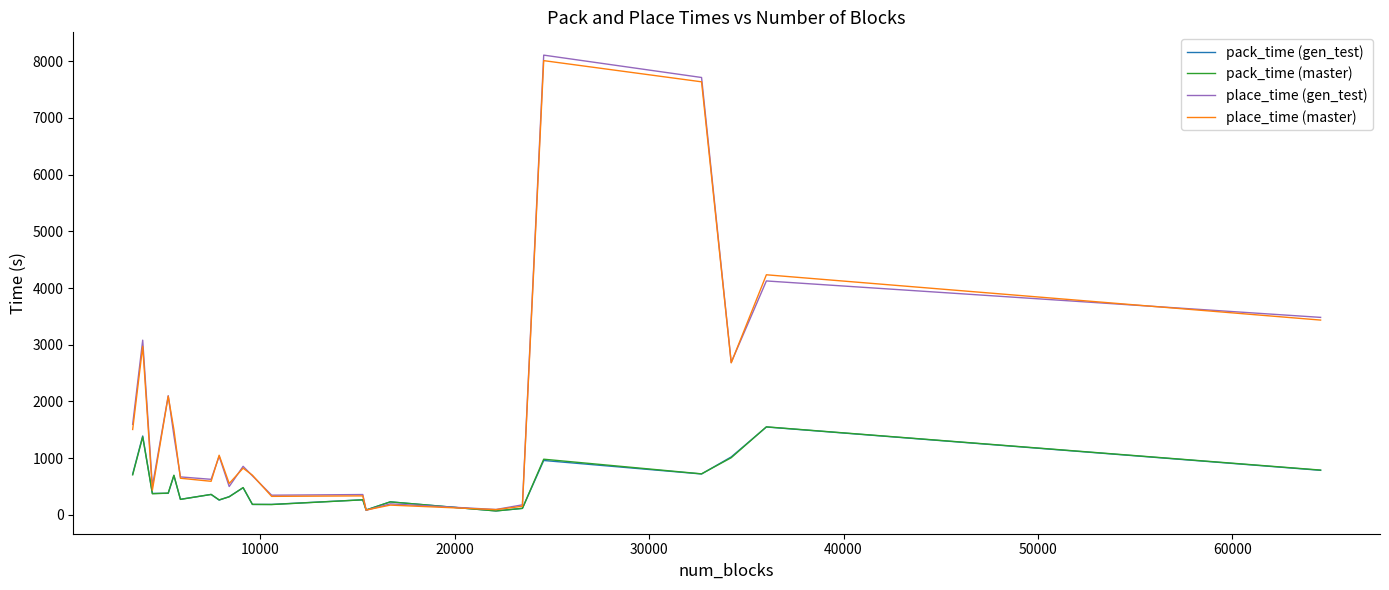

How many intersections are there between place_time (gen_test) and pack_time (master)?

2